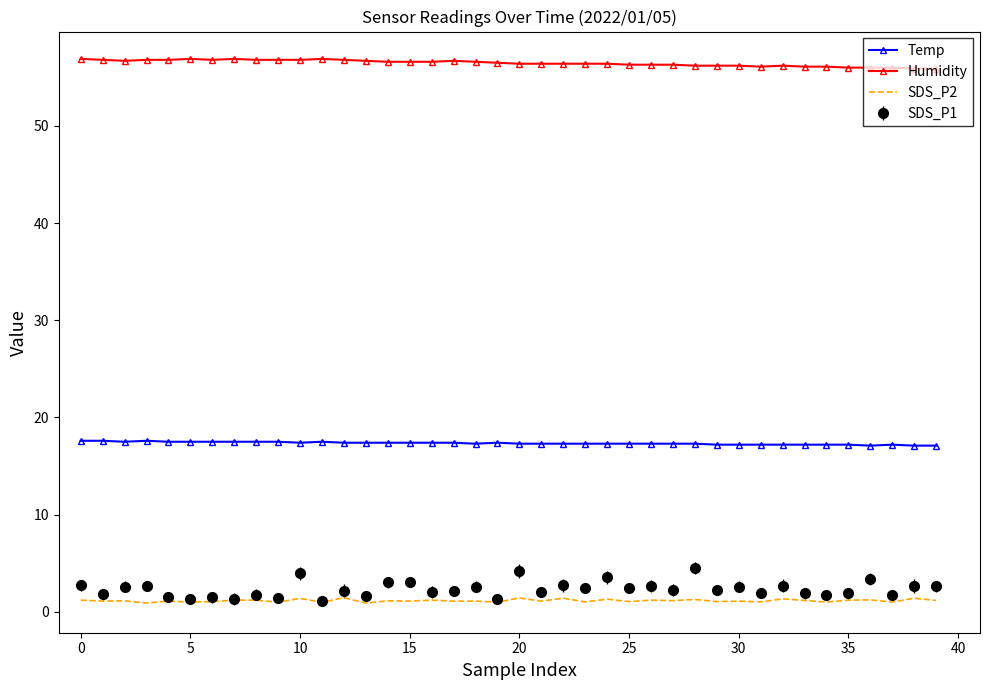

Which series has the largest total across all categories?

Humidity